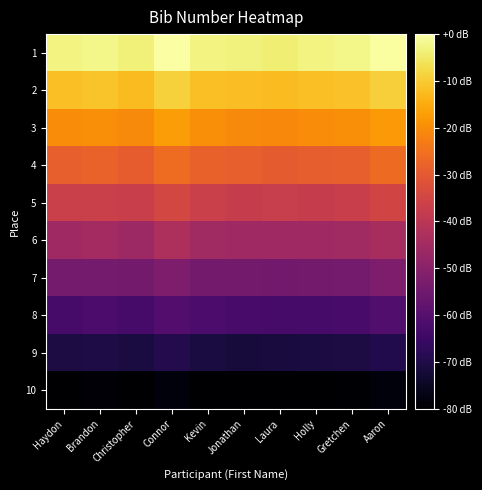

What is the minimum value shown in the chart?

551.3